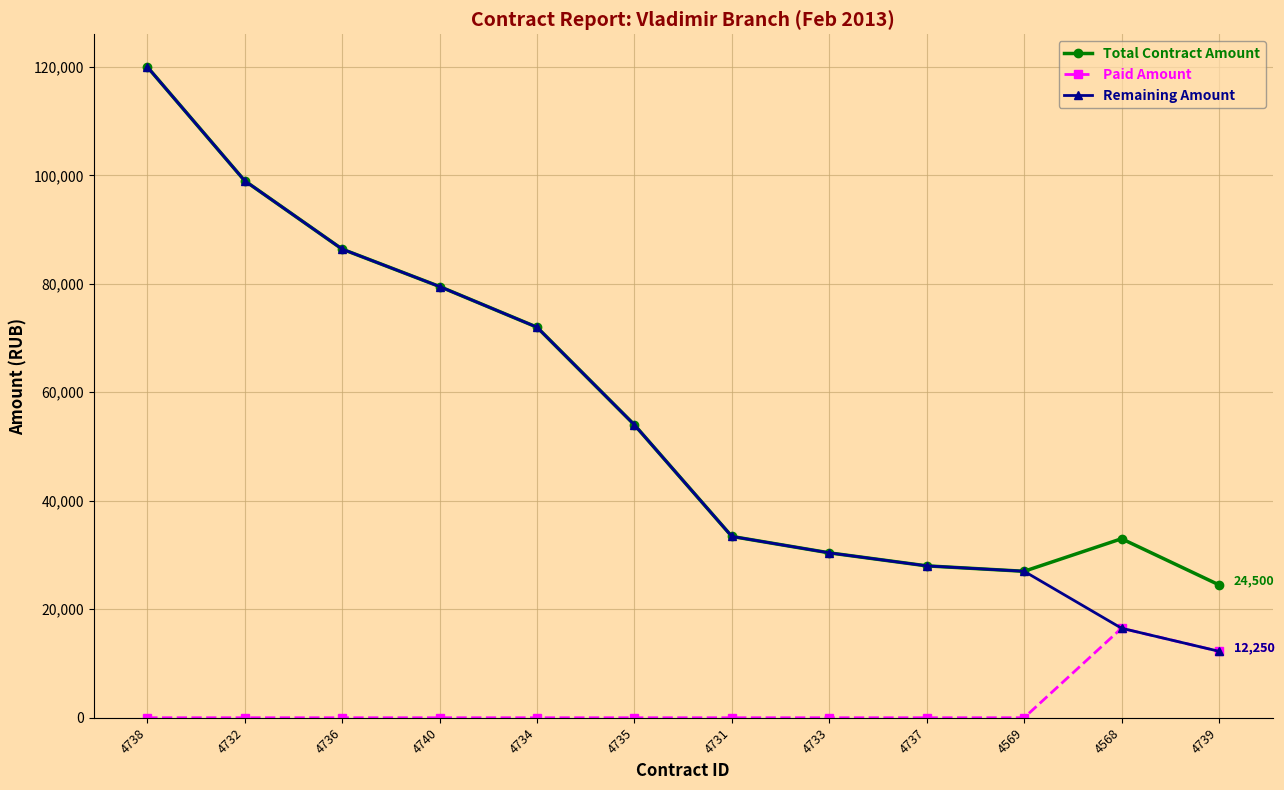

Is the value of Remaining Amount at 4734 greater than the value of Paid Amount at 4737?

Yes